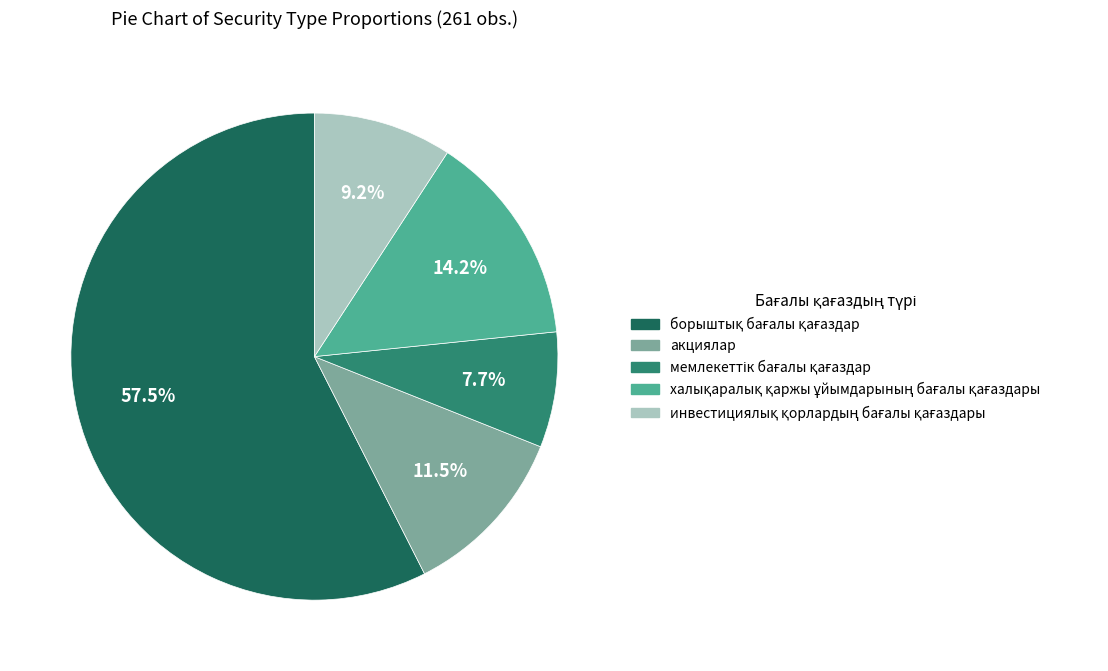

How many segments does this pie chart have?

5